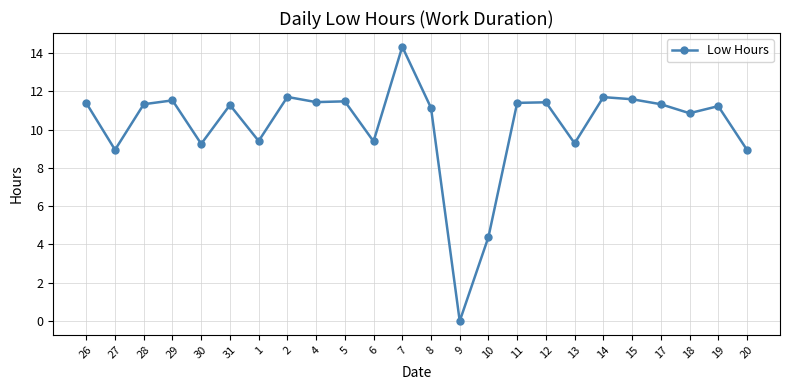

True or false: there are more than 1 points higher than both neighbors.

True